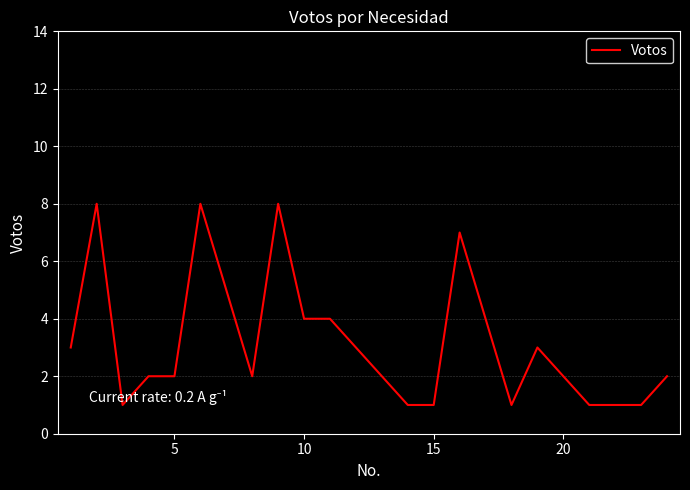

What is the greatest value displayed?

8